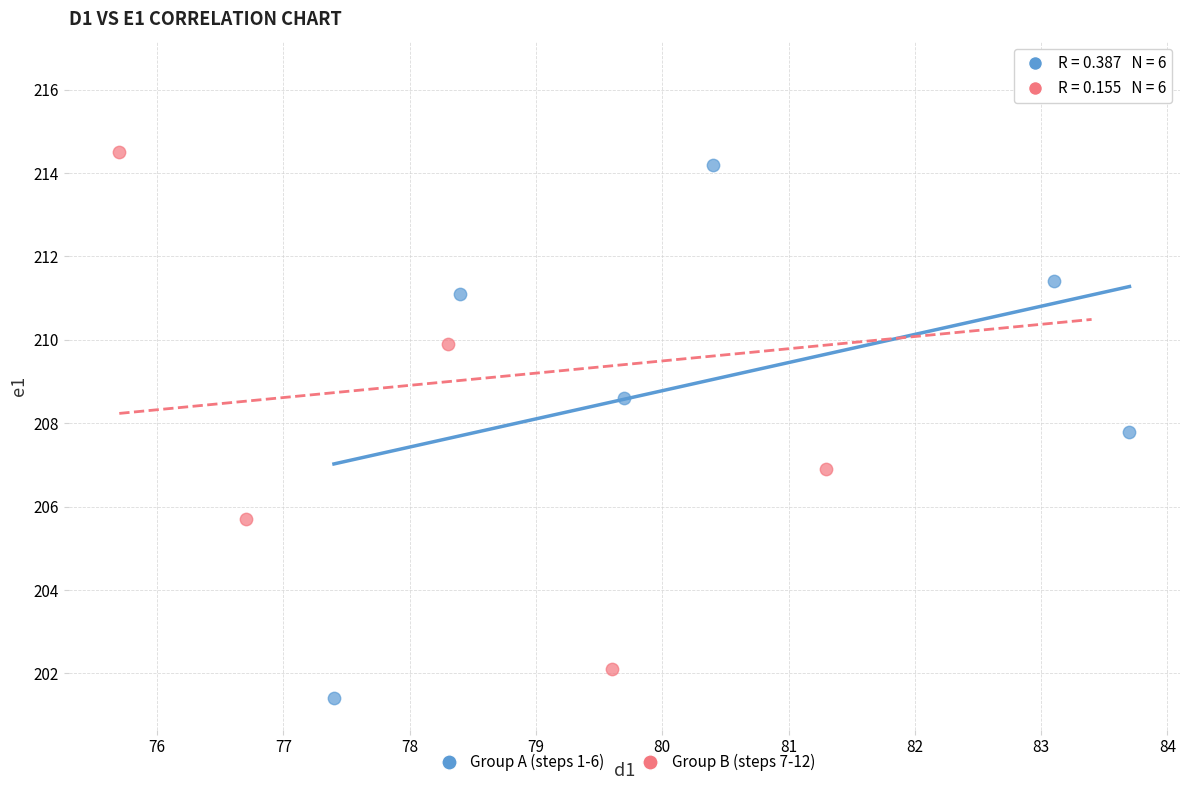

Which series contains the lowest Y value?

Group A (steps 1-6)